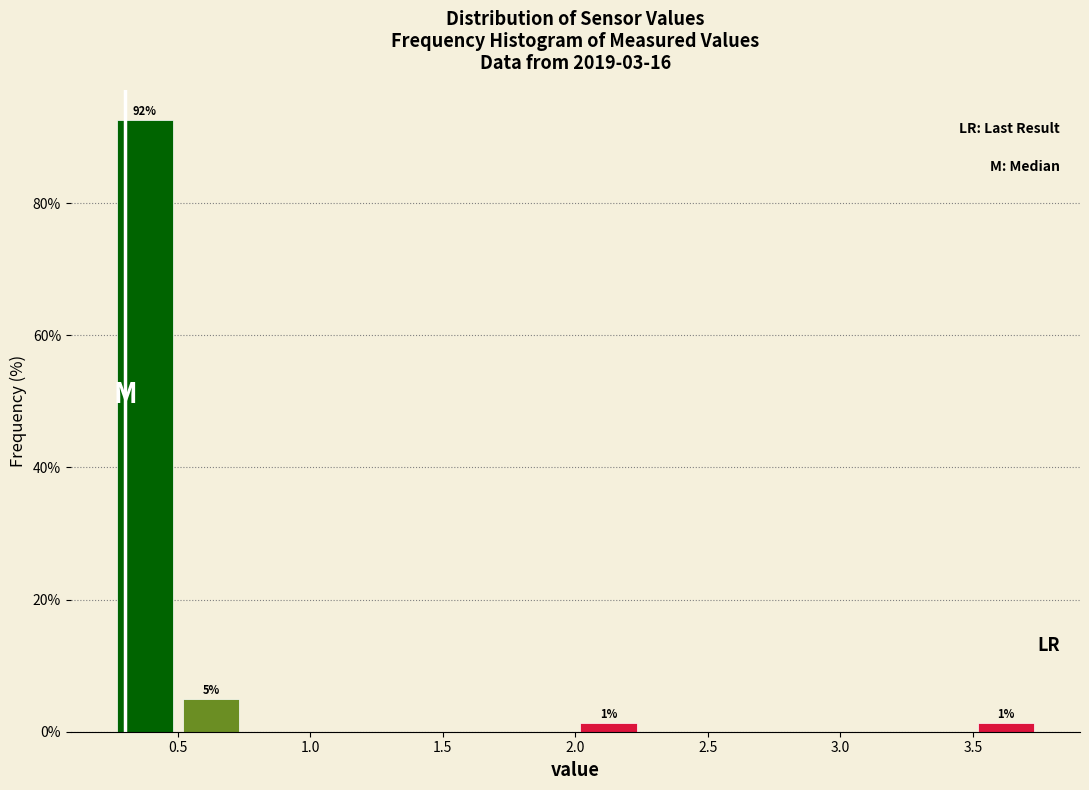

Which range on the x-axis has the tallest bar?

0.25 to 0.50